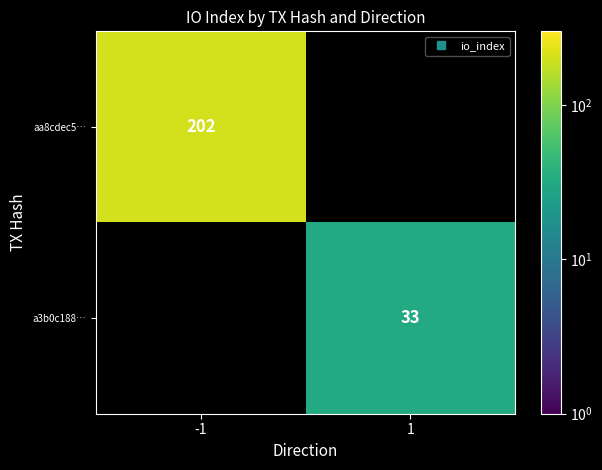

Read the a3b0c188… value at 1.

33.0